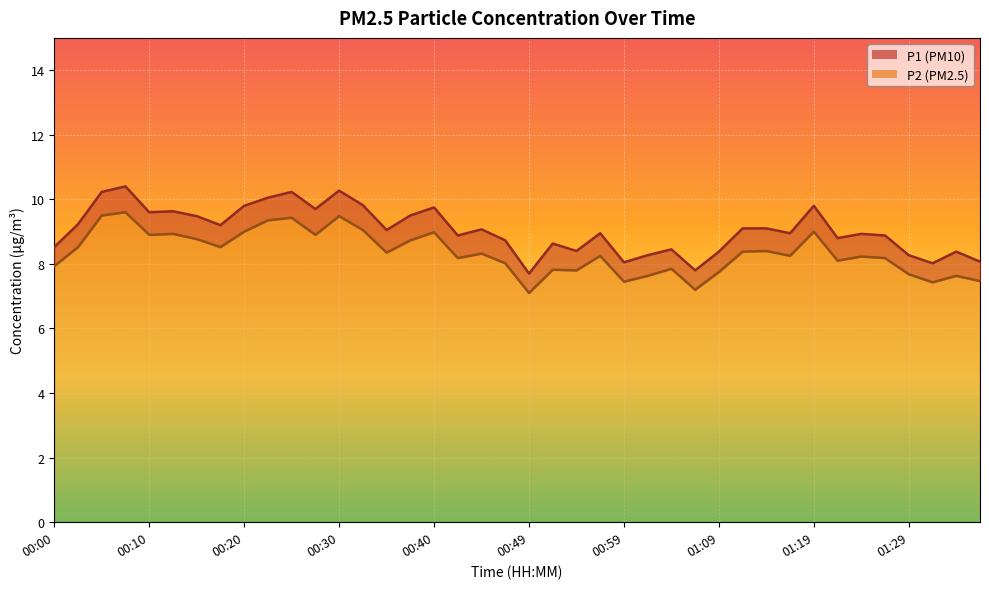

How many values in the P1 series are below 9?

20